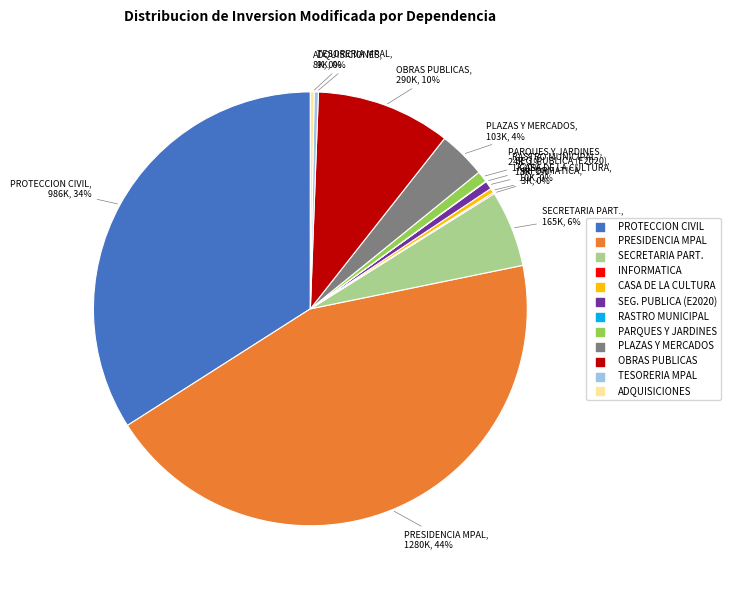

To the nearest percent, what is the average slice percentage?

8%